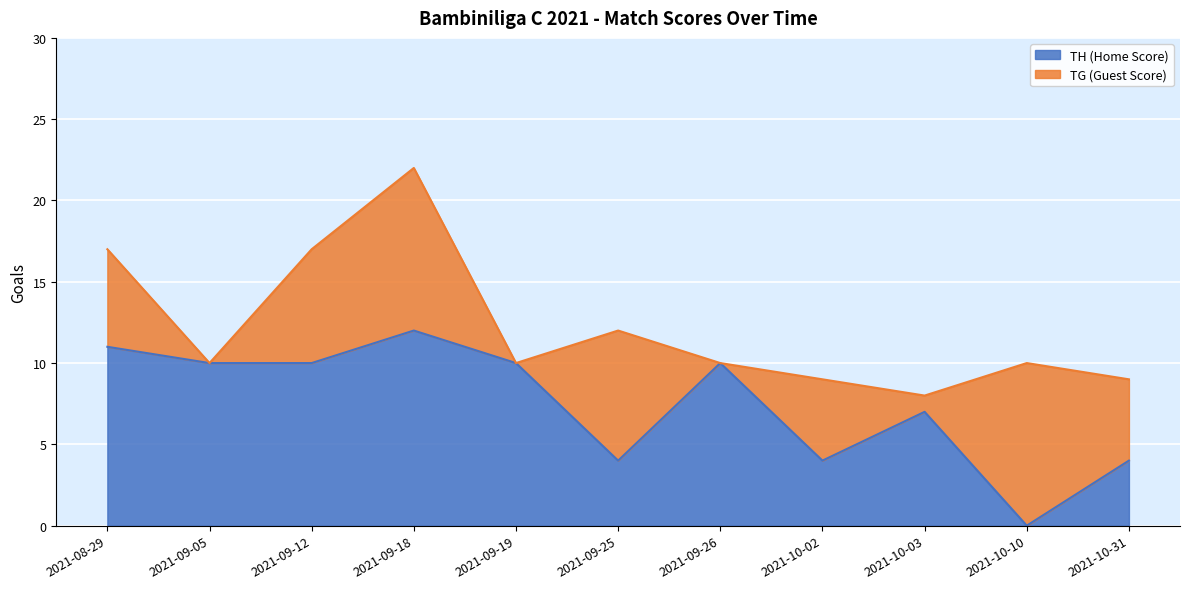

How many lines are shown in the chart?

2